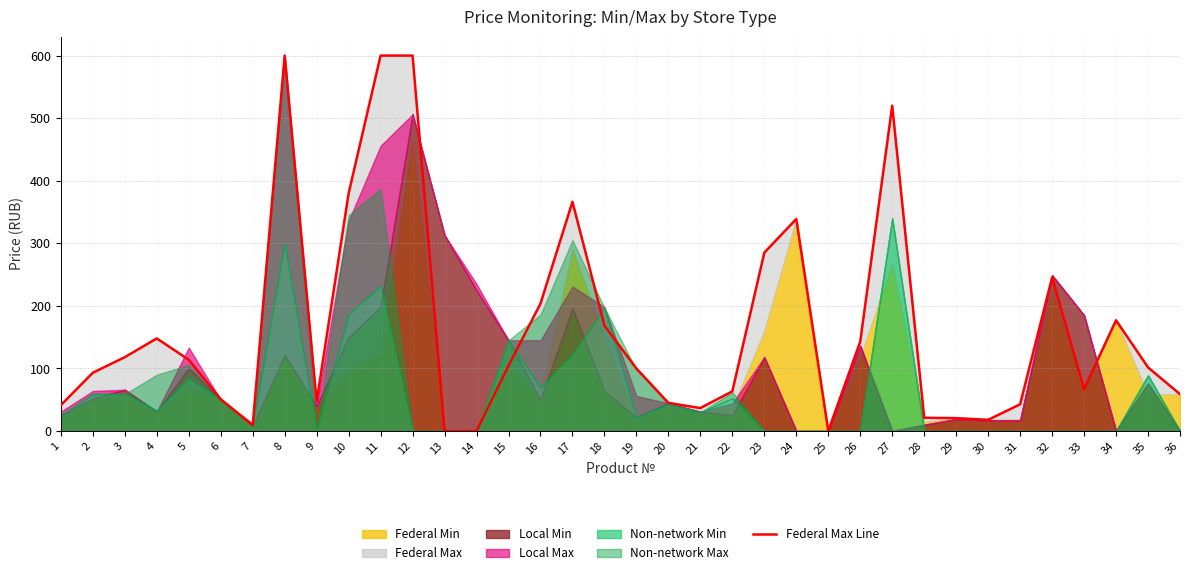

Reading left to right, extract all data points from this chart.

1=41.4	2=93.1	3=118.0	4=148.0	5=113.9	6=50.8	7=9.2	8=600.0	9=47.0	10=379.8	11=600.0	12=600.0	13=0.0	14=0.0	15=104.5	16=203.6	17=366.3	18=168.5	19=99.9	20=45.0	21=36.7	22=63.4	23=285.0	24=338.9	25=0.0	26=142.8	27=519.9	28=21.2	29=20.6	30=17.9	31=42.7	32=245.3	33=66.9	34=177.0	35=101.7	36=58.9